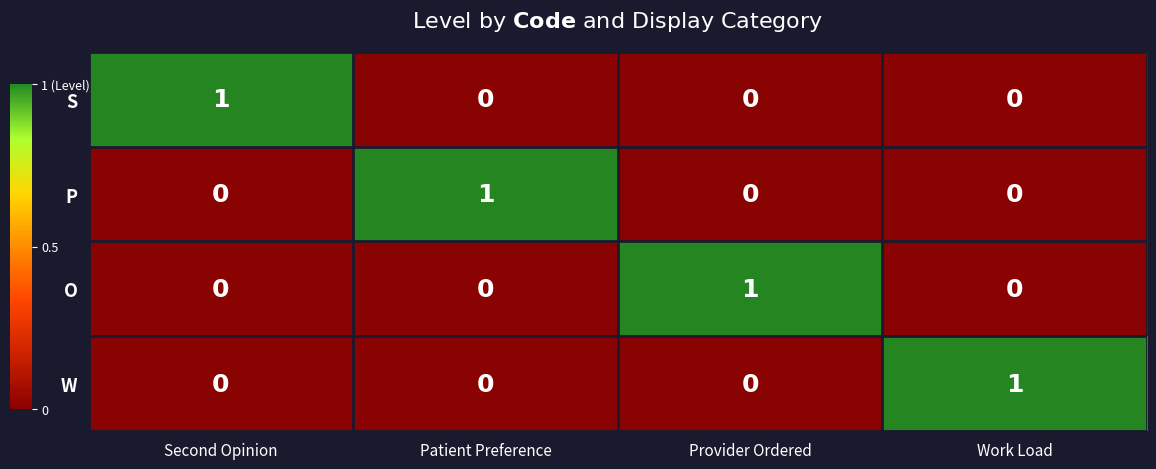

At which category does the chart reach its minimum across all series?

Patient Preference